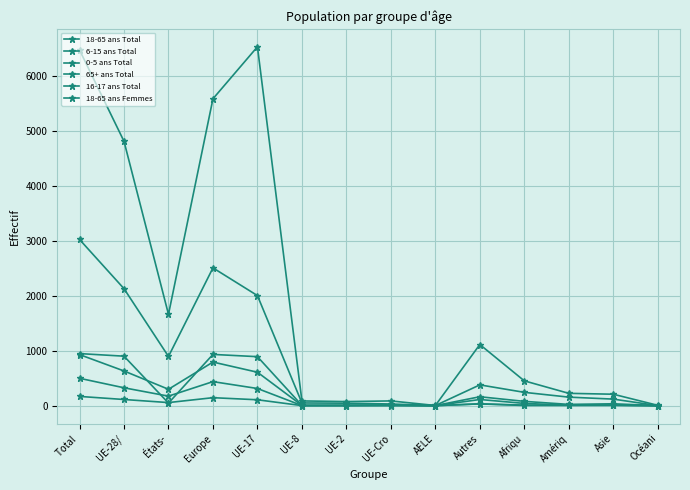

How many lines are shown in the chart?

6